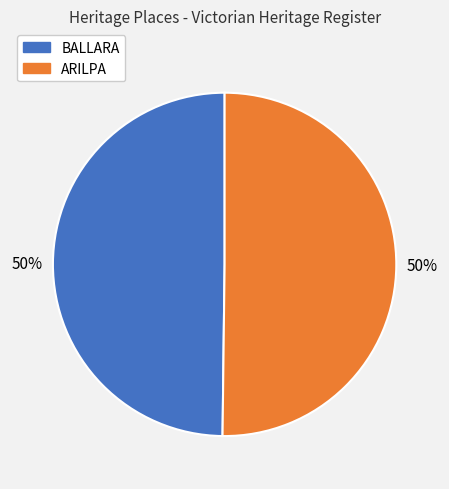

True or false: ARILPA accounts for 50% of the total.

True